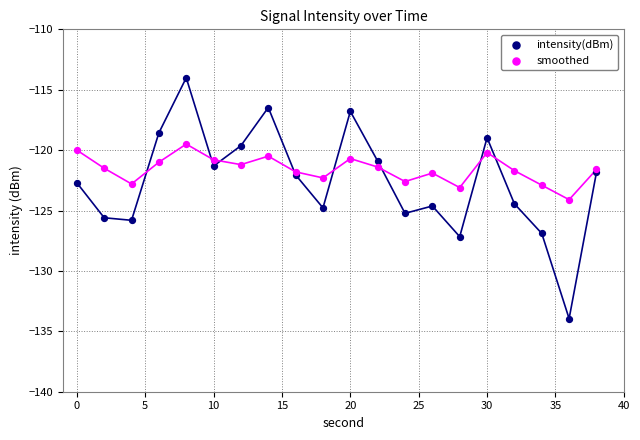

Which series has the largest Y range (max minus min)?

intensity(dBm)